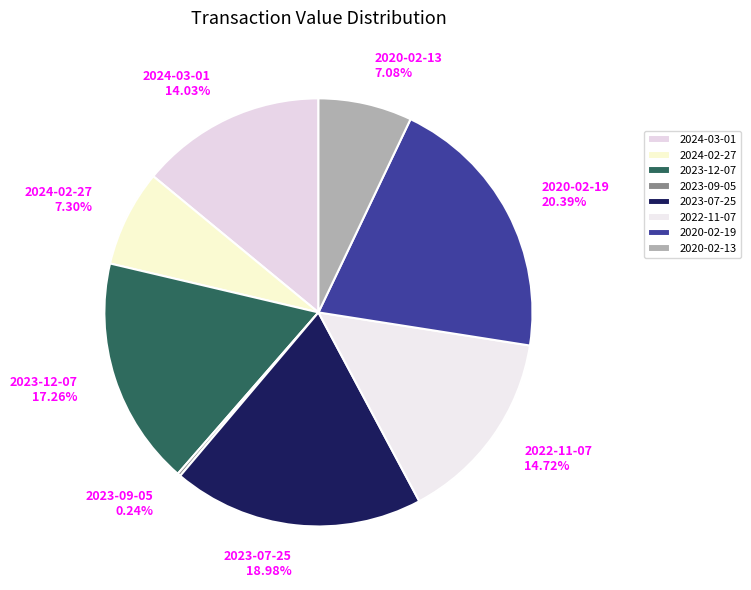

Is it true that 2022-11-07 is 15% of the pie?

True